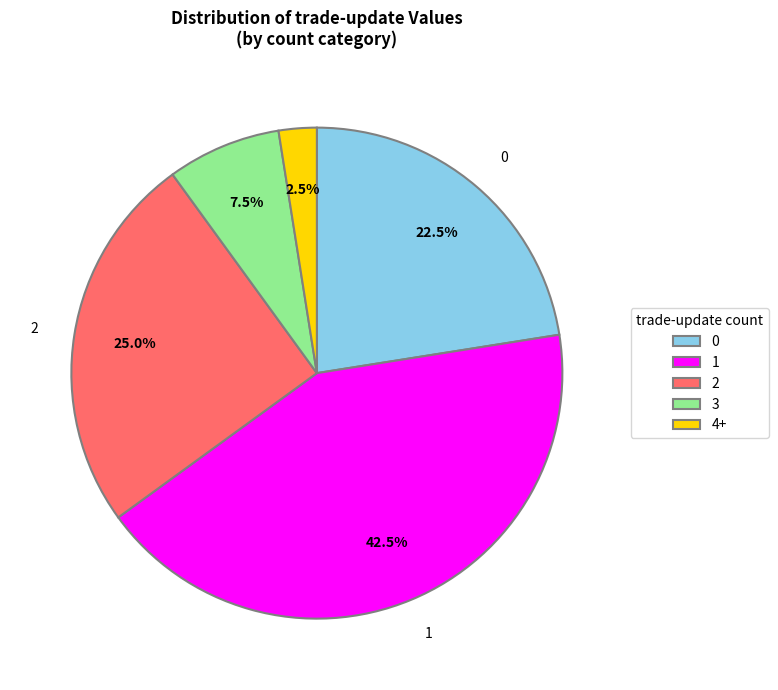

Does 4+ represent more than half of the total?

No